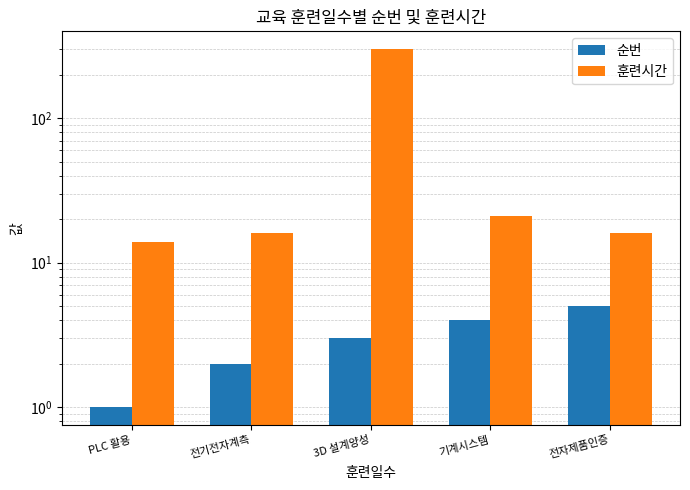

Reading right to left, extract all data points from this chart.

순번: 전자제품인증=5	기계시스템=4	3D 설계양성=3	전기전자계측=2	PLC 활용=1
훈련시간: 전자제품인증=16	기계시스템=21	3D 설계양성=300	전기전자계측=16	PLC 활용=14